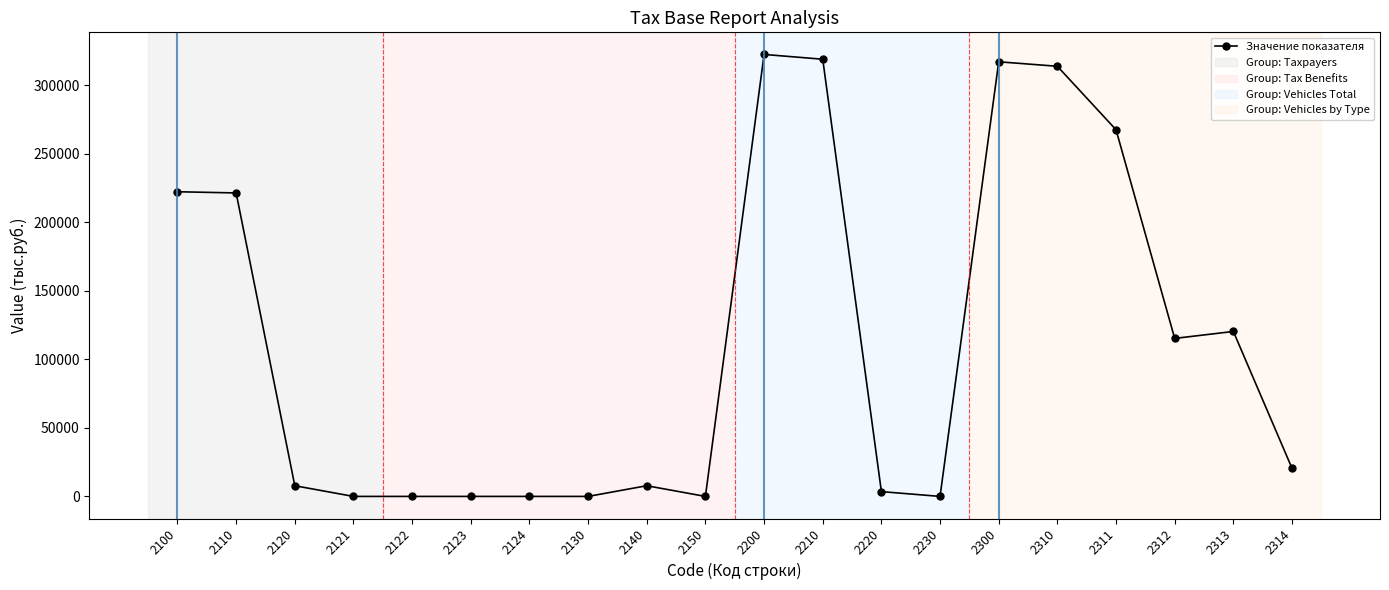

The value at 2312 is 25030. True or false?

False